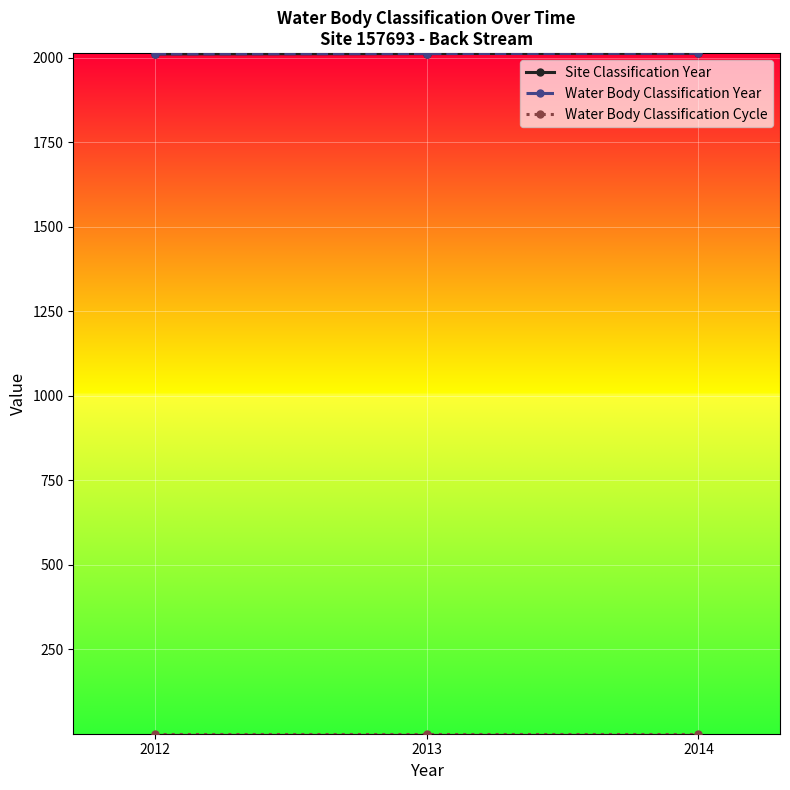

Reading left to right, what are all the values shown in this chart?

Site Classification Year: 2012	2013	2014
Water Body Classification Year: 2012	2013	2014
Water Body Classification Cycle: 1	1	1